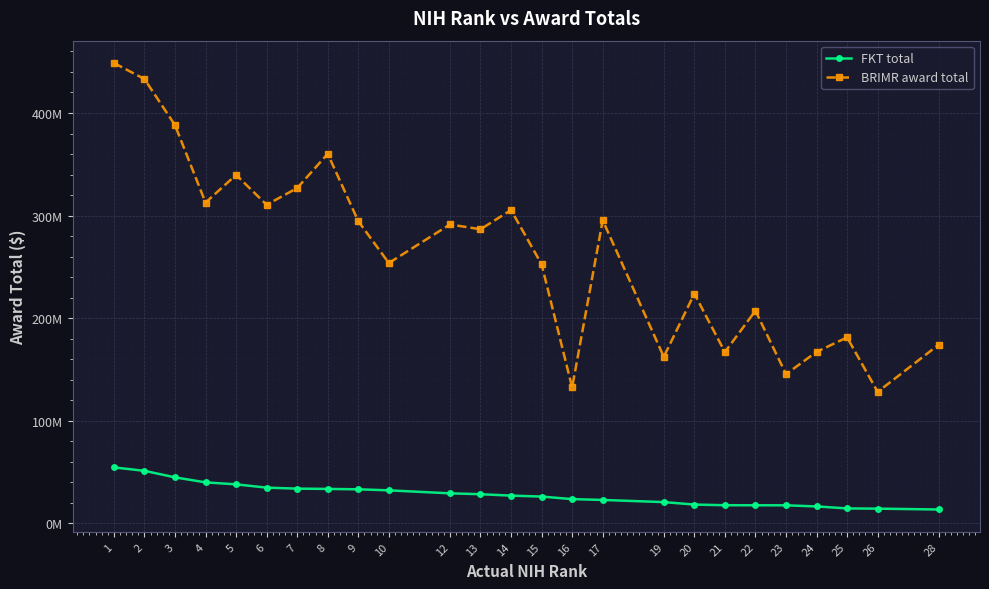

Between 3 and 24, which series saw the biggest shift?

BRIMR award total